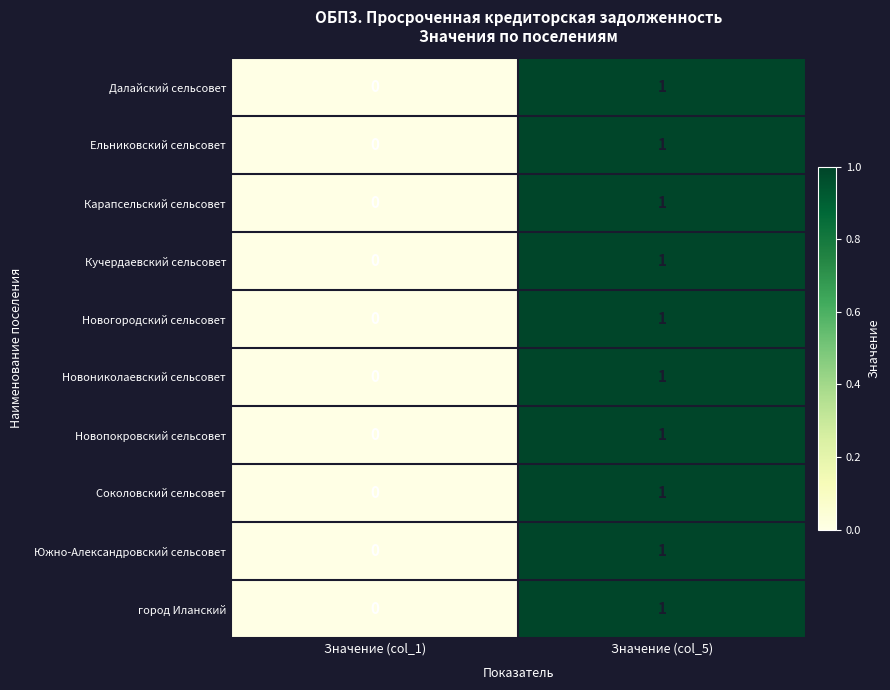

Reading left to right, extract all data points from this chart.

Далайский сельсовет: Значение (col_1)=0	Значение (col_5)=1
Ельниковский сельсовет: Значение (col_1)=0	Значение (col_5)=1
Карапсельский сельсовет: Значение (col_1)=0	Значение (col_5)=1
Кучердаевский сельсовет: Значение (col_1)=0	Значение (col_5)=1
Новогородский сельсовет: Значение (col_1)=0	Значение (col_5)=1
Новониколаевский сельсовет: Значение (col_1)=0	Значение (col_5)=1
Новопокровский сельсовет: Значение (col_1)=0	Значение (col_5)=1
Соколовский сельсовет: Значение (col_1)=0	Значение (col_5)=1
Южно-Александровский сельсовет: Значение (col_1)=0	Значение (col_5)=1
город Иланский: Значение (col_1)=0	Значение (col_5)=1